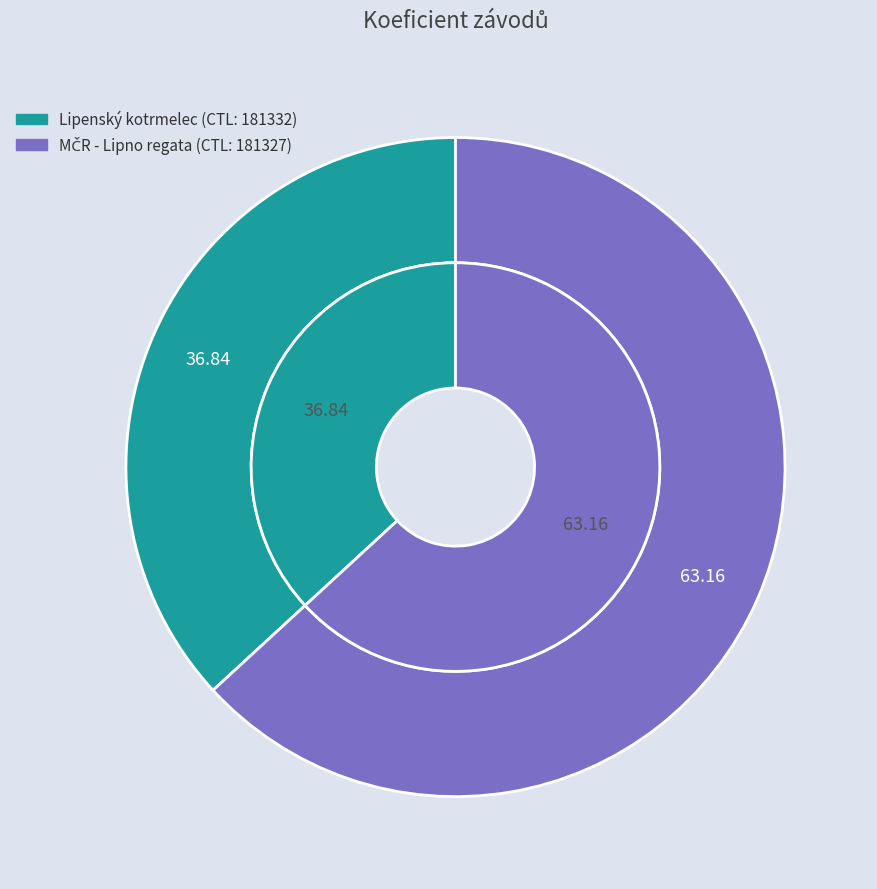

To the nearest percent, what portion does 181327 represent?

63%